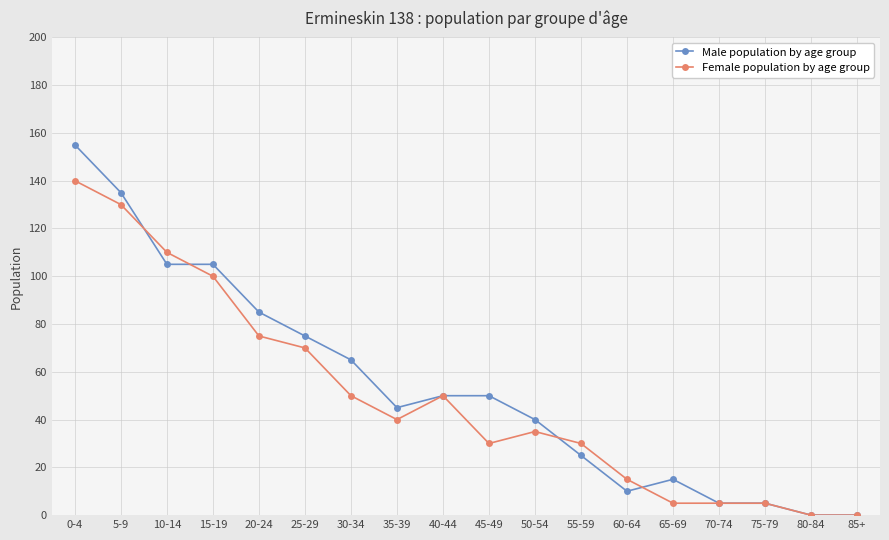

What is the average value of the Male population by age group series?

54